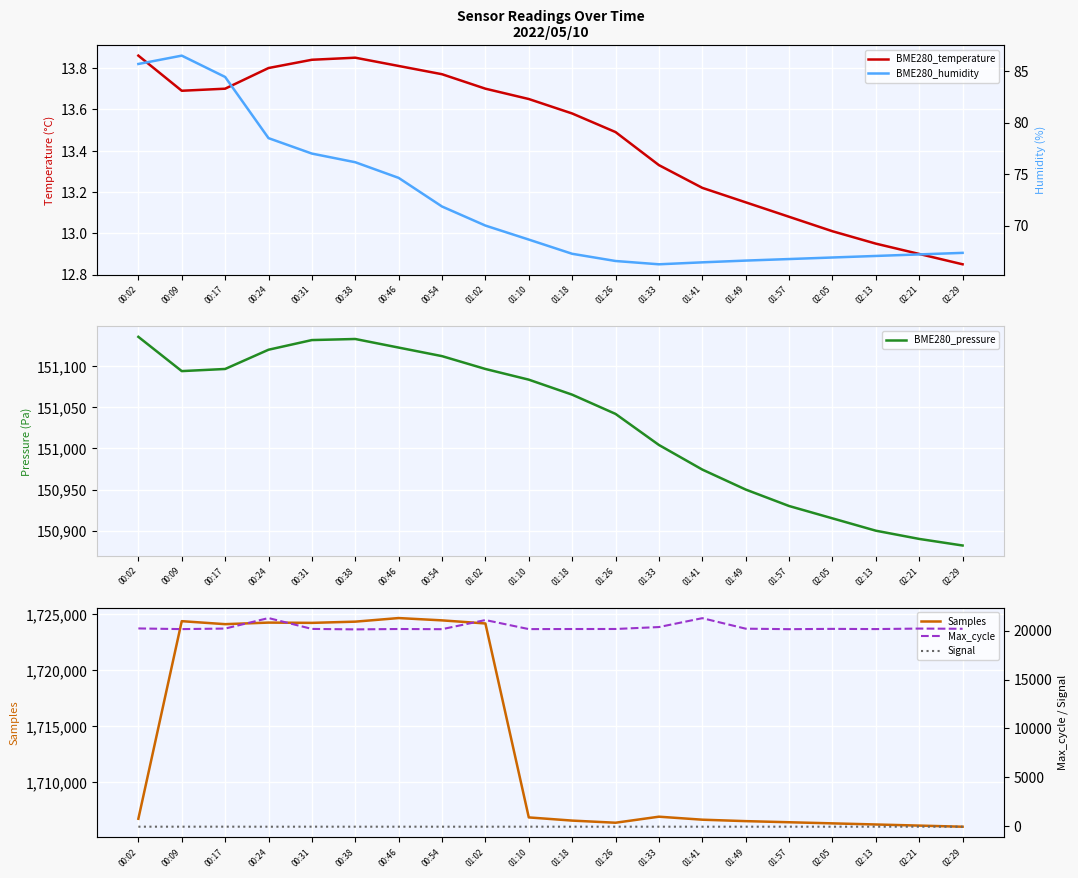

True or false: BME280_pressure and Max_cycle intersect in this chart.

False